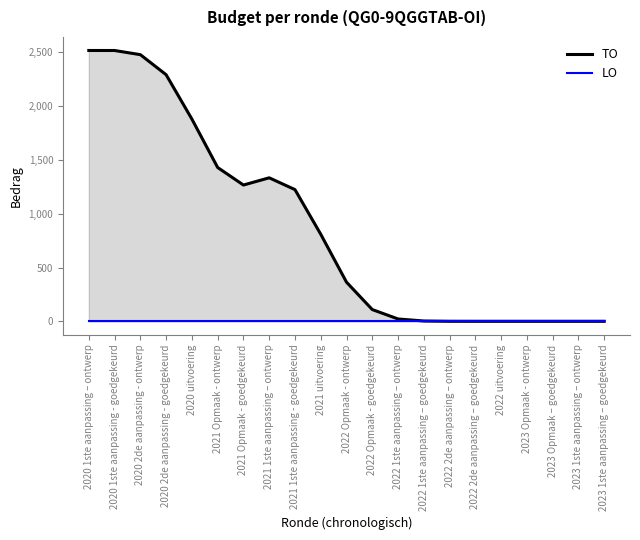

What is the greatest value displayed?

2517.8